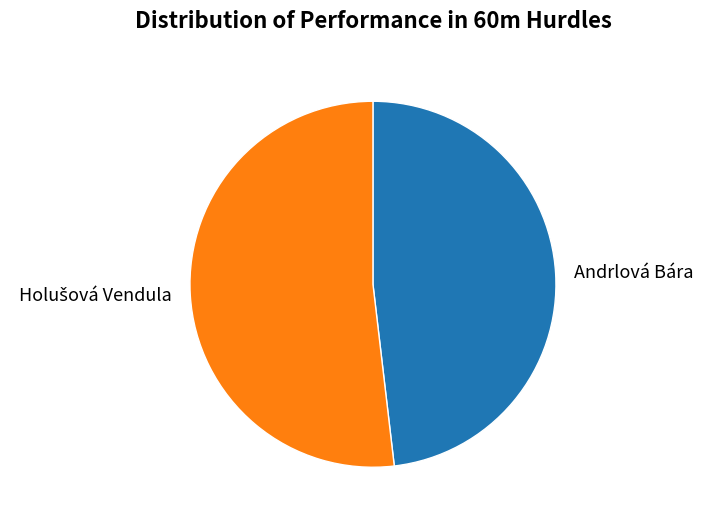

True or false: Andrlová Bára accounts for 36% of the total.

False